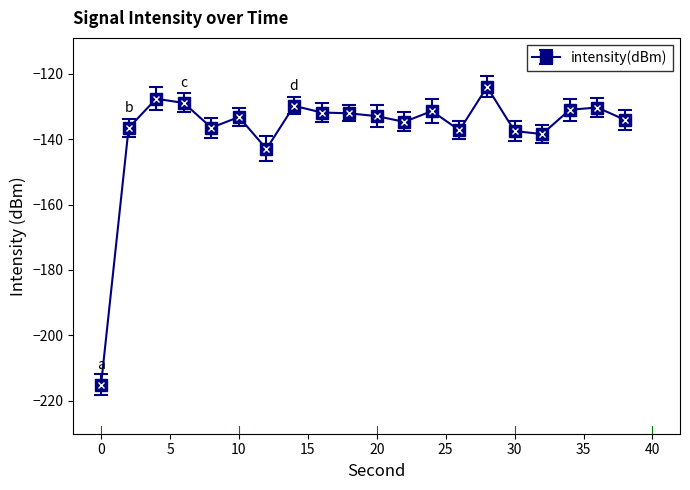

What is the average value?

-137.3